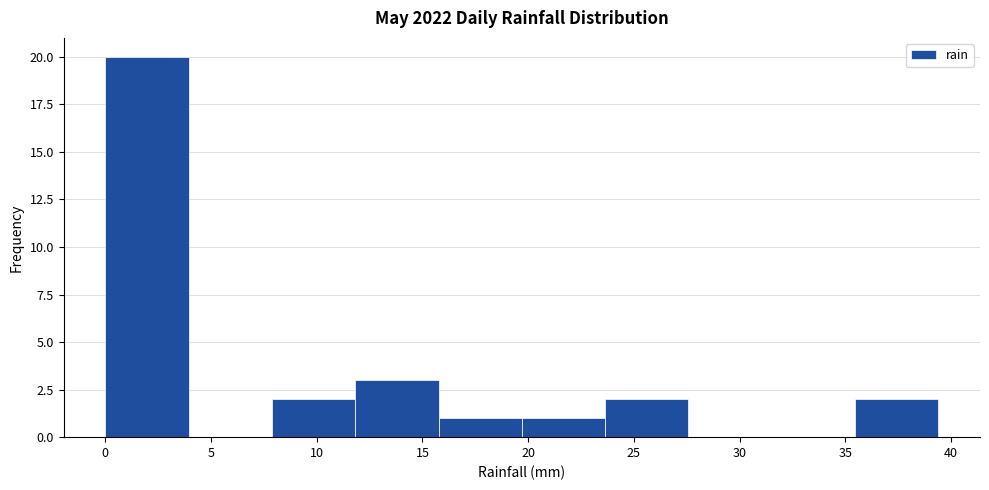

Over which range of the x-axis is the bar tallest?

0.0 to 4.0